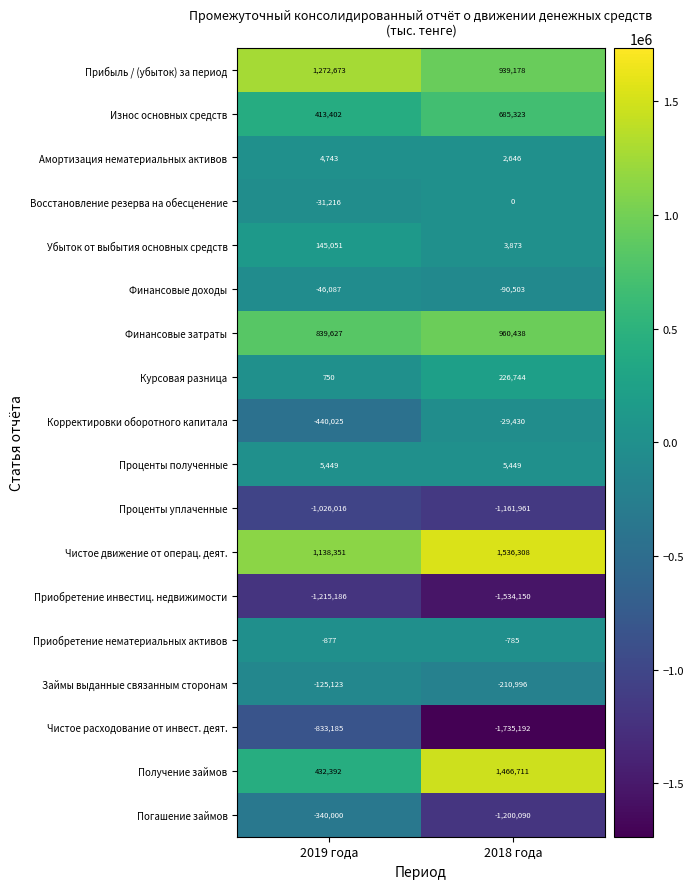

Rank the series by their maximum value, from lowest to highest.

Приобретение инвестиц. недвижимости, Проценты уплаченные, Чистое расходование от инвест. деят., Погашение займов, Займы выданные связанным сторонам, Финансовые доходы, Корректировки оборотного капитала, Приобретение нематериальных активов, Восстановление резерва на обесценение, Амортизация нематериальных активов, Проценты полученные, Убыток от выбытия основных средств, Курсовая разница, Износ основных средств, Финансовые затраты, Прибыль / (убыток) за период, Получение займов, Чистое движение от операц. деят.